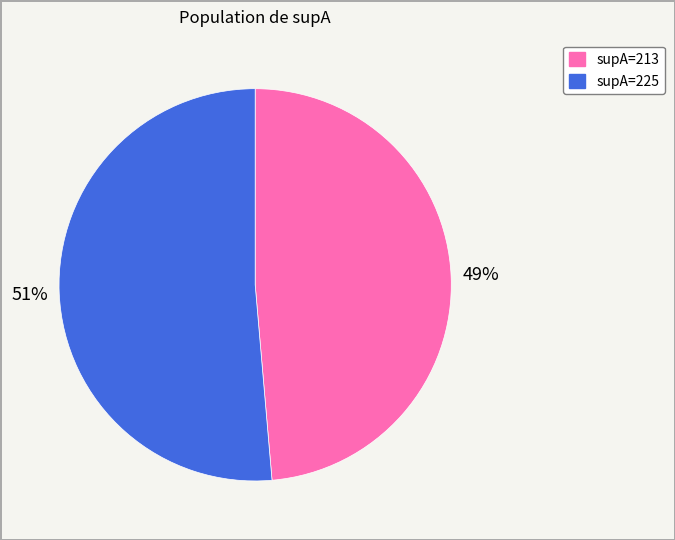

Which category has the biggest portion of the pie?

supA=225